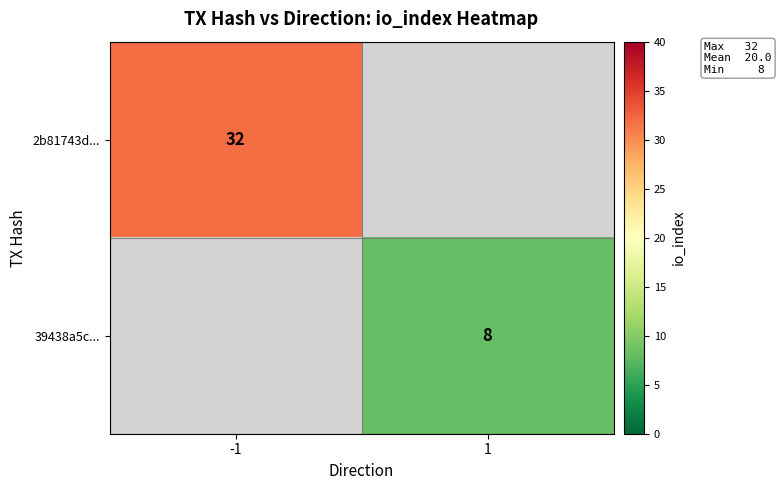

Is it true that 2b81743d... equals 19 at -1?

False